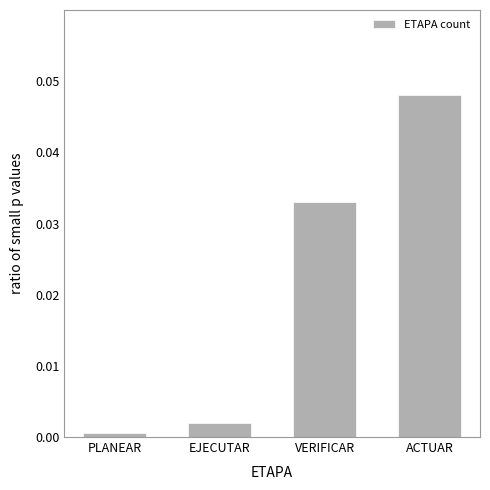

List the labels in order of value, largest first.

ACTUAR, VERIFICAR, EJECUTAR, PLANEAR